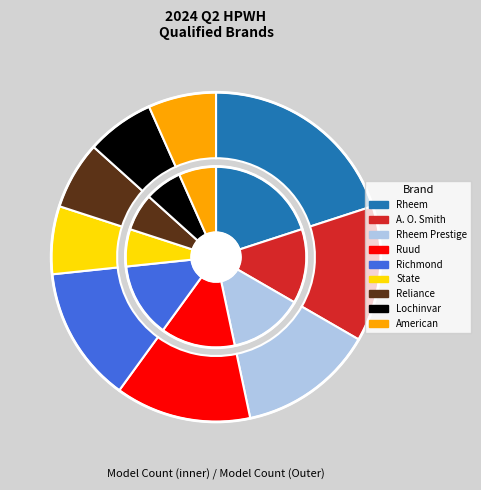

Rank the categories by value from highest to lowest.

Rheem, A. O. Smith, Rheem Prestige, Ruud, Richmond, State, Reliance, Lochinvar, American